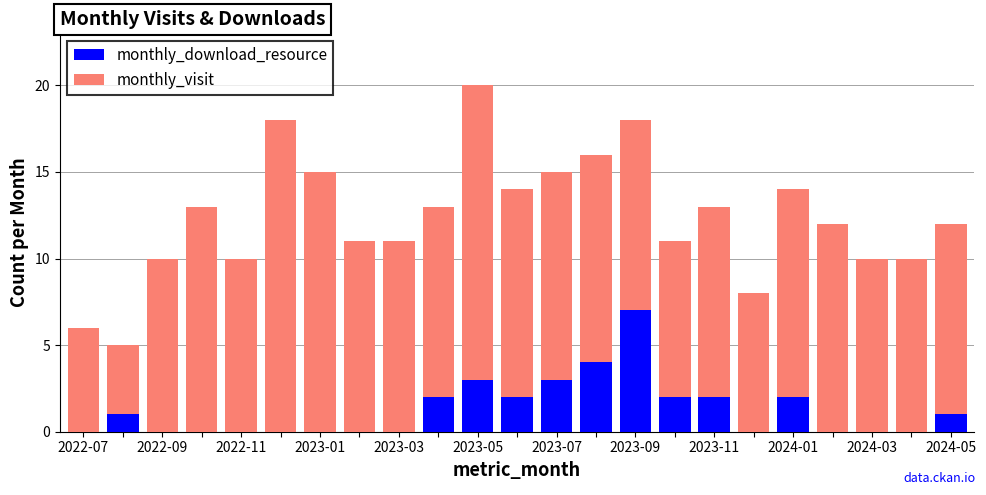

What is the maximum value for monthly_download_resource?

7